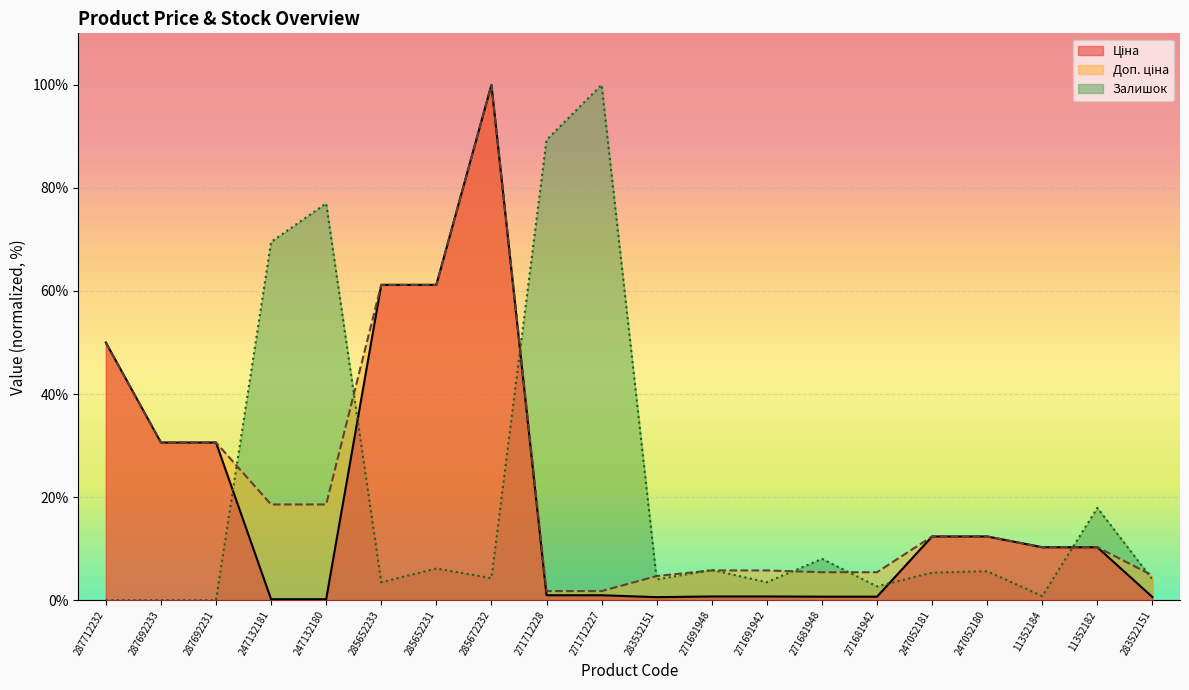

True or false: Доп. ціна has a value of 61.2 at 285652233.

True